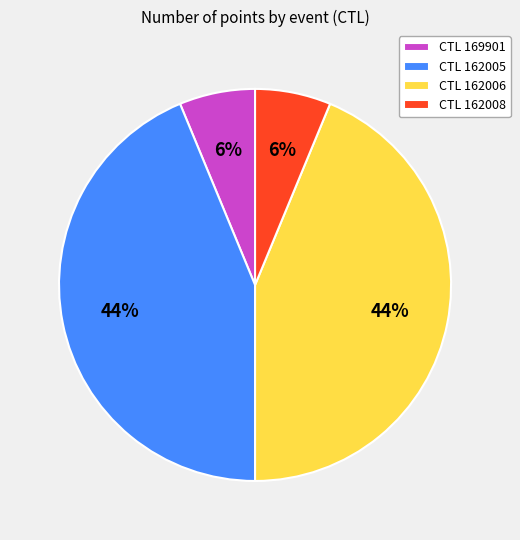

To the nearest percent, what is the average slice percentage?

25%